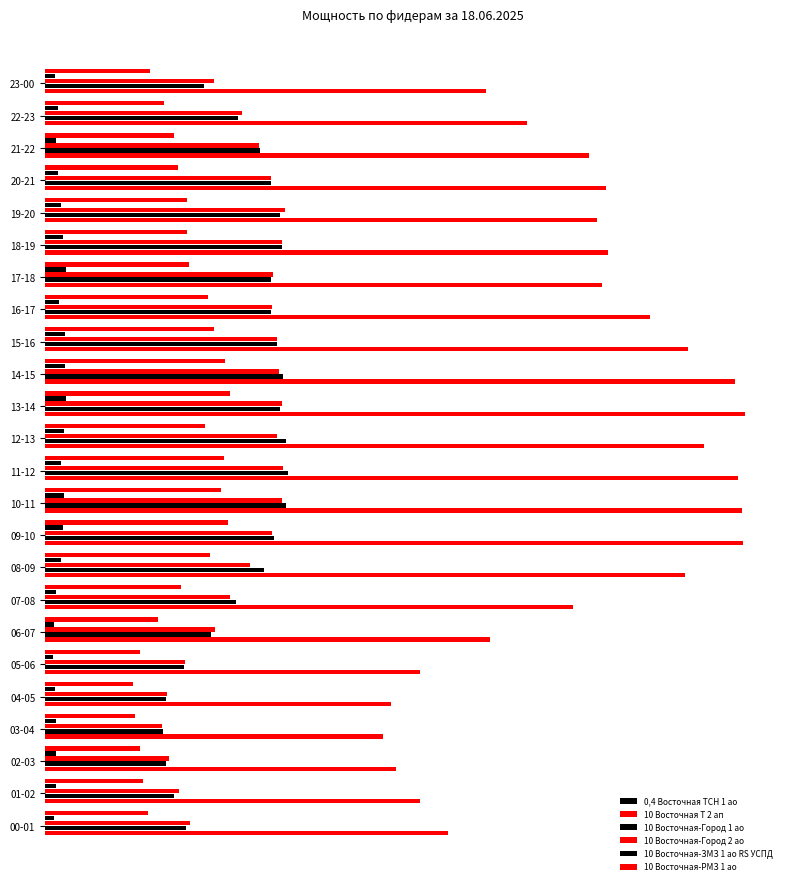

What is the greatest value displayed?

6.0